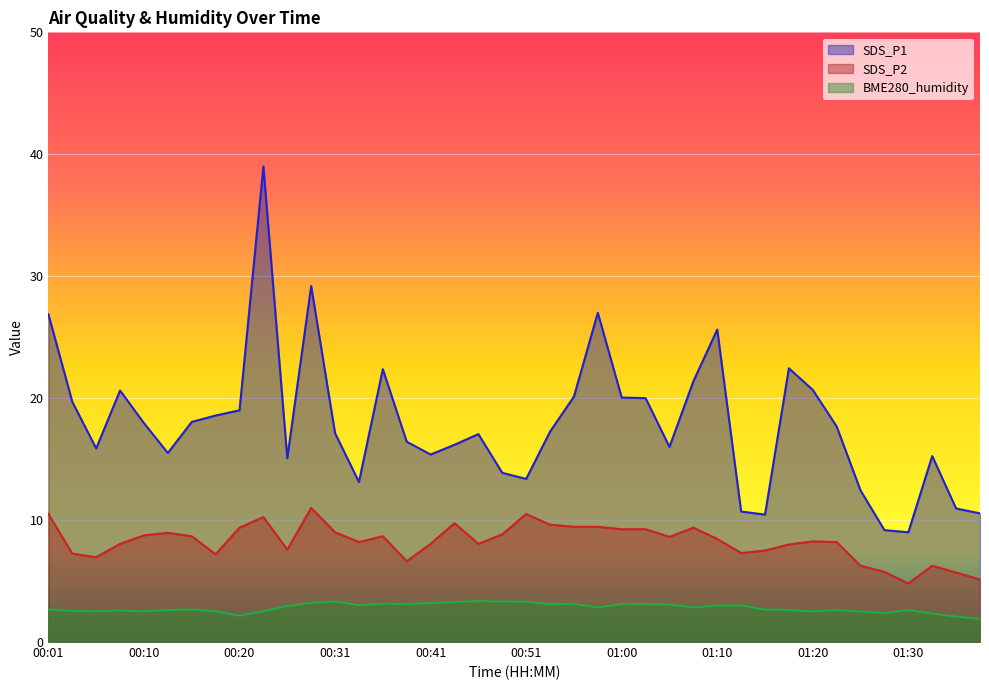

How many values in the BME280_humidity series exceed 2?

39